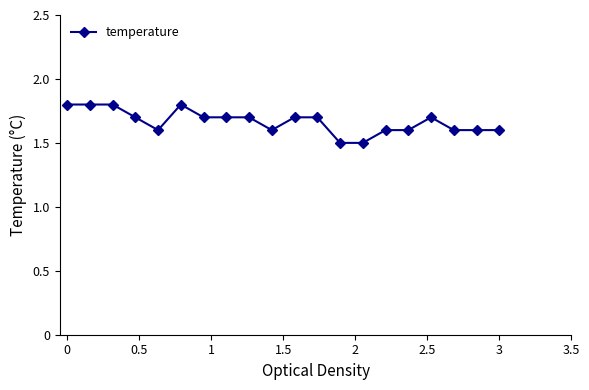

What is the sum of all values?

33.3